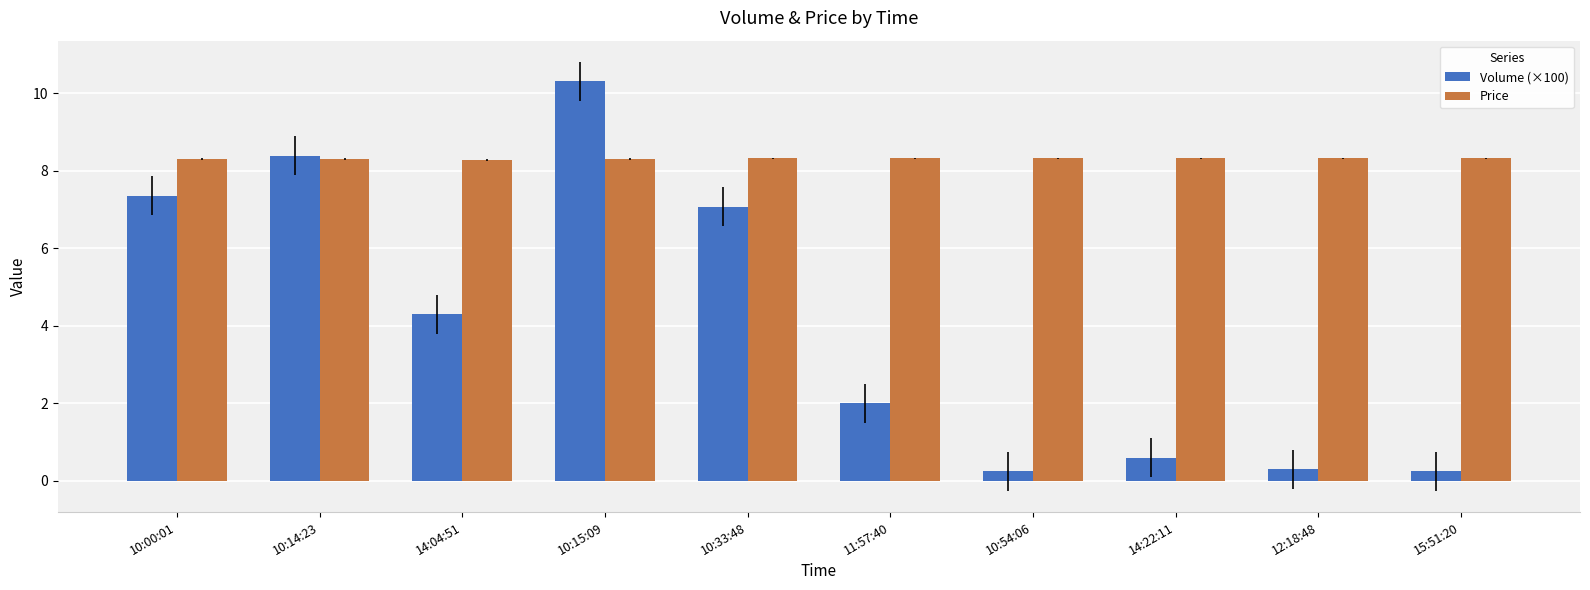

How many data points in Volume (×100) are less than 4?

5